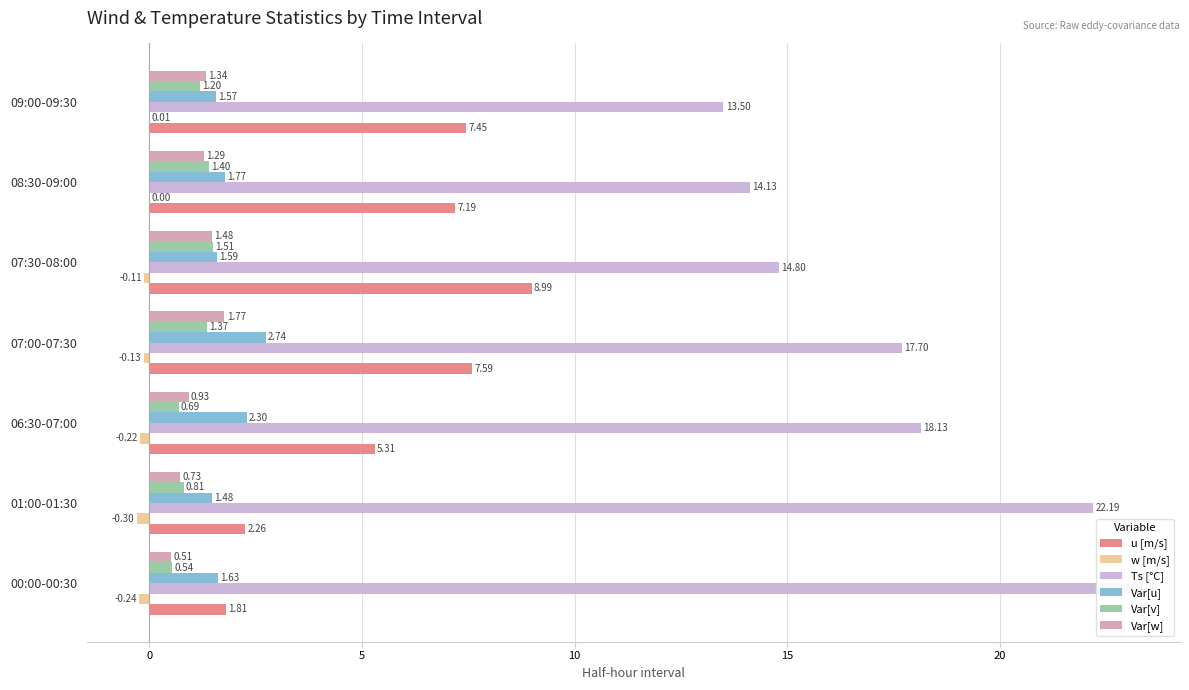

What is the difference between the maximum and minimum values in the Var[u] series?

1.3